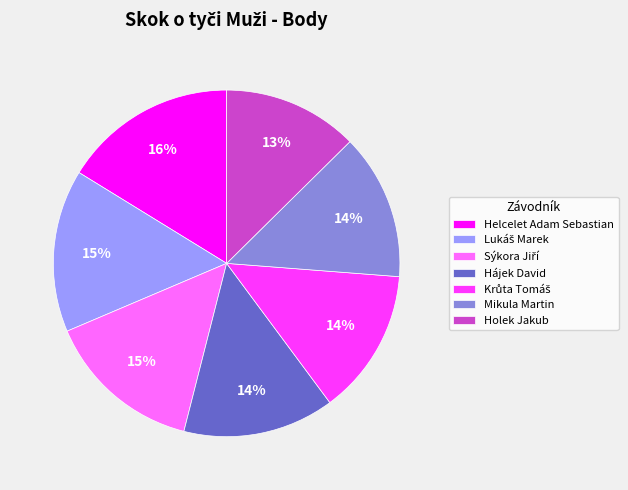

Count the number of slices in the pie.

7